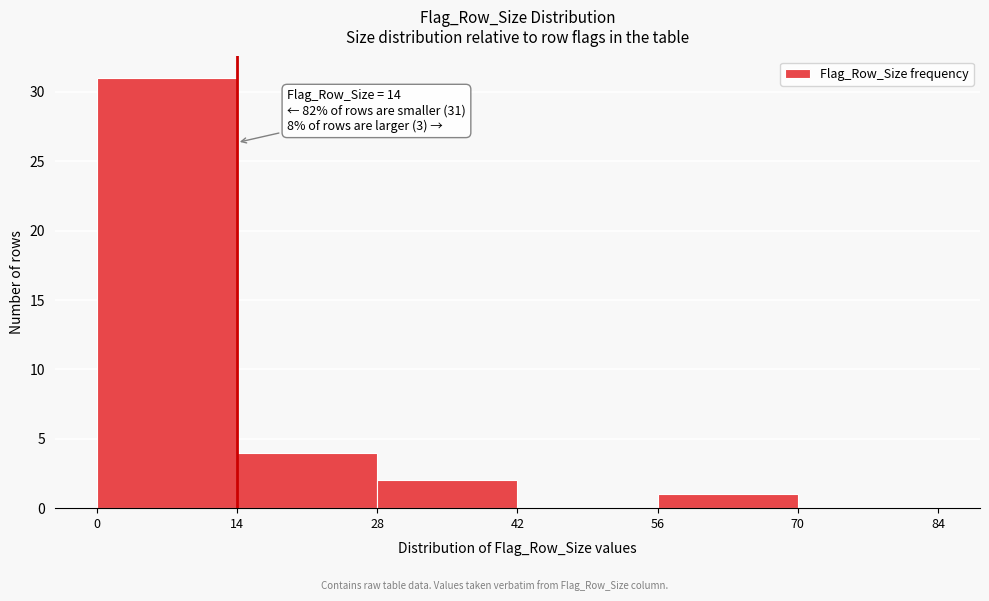

Which range on the x-axis has the tallest bar?

0 to 14